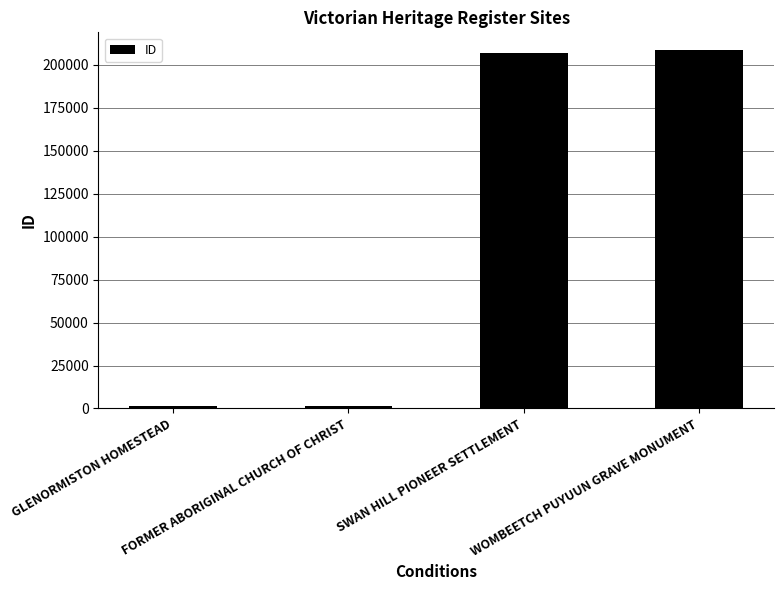

The value at SWAN HILL PIONEER SETTLEMENT is 78911. True or false?

False